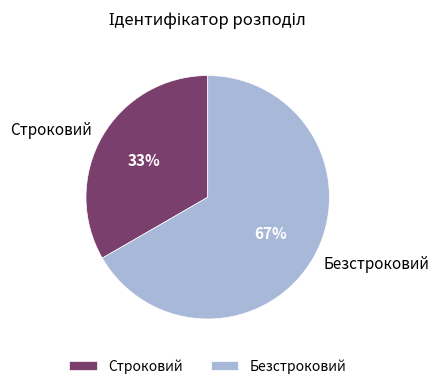

Approximately how many times larger is the value at Строковий compared to Безстроковий?

0.5